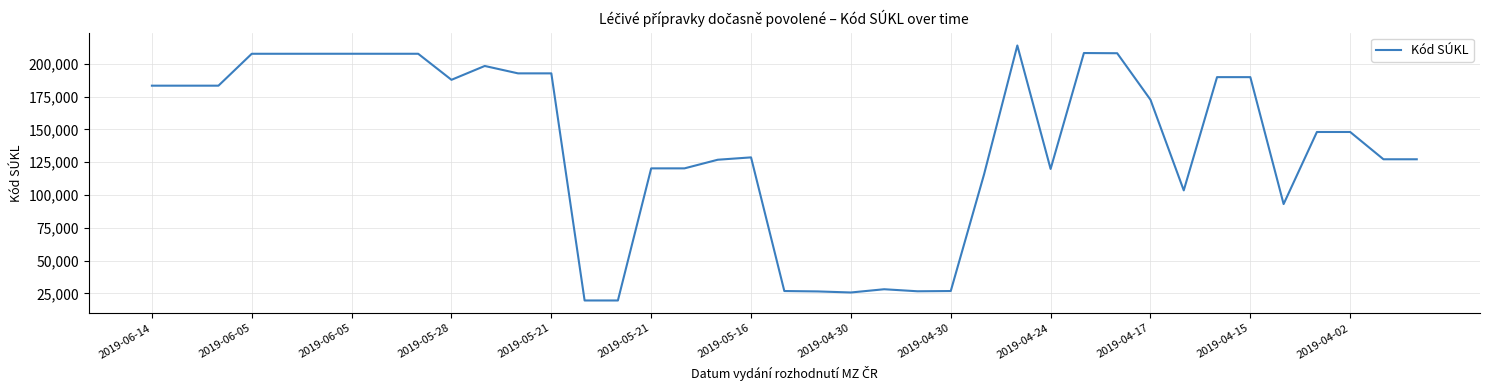

What is the smallest value displayed?

19577